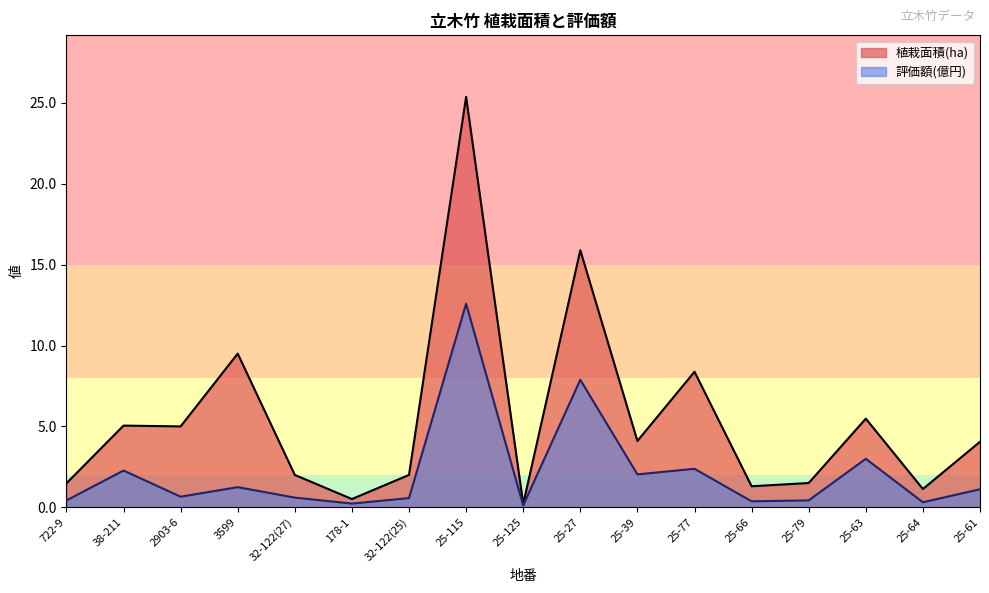

What is the lowest value of the 植栽面積(ha) series?

0.2